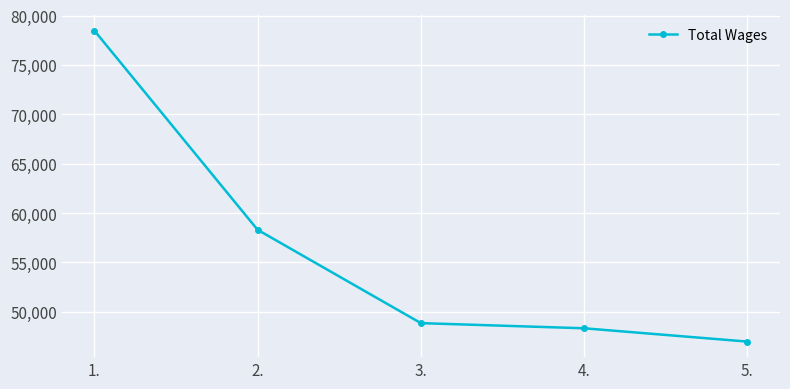

What is the difference between the maximum and minimum values?

31487